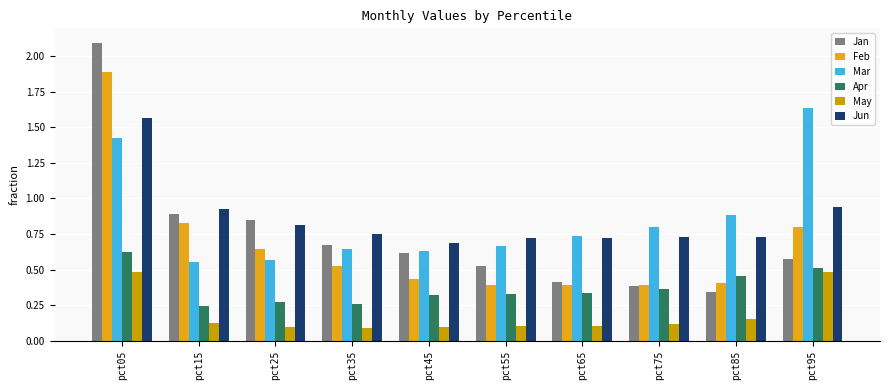

Reading left to right, list all the values displayed in this chart.

Jan: 2.1	0.9	0.8	0.7	0.6	0.5	0.4	0.4	0.3	0.6
Feb: 1.9	0.8	0.6	0.5	0.4	0.4	0.4	0.4	0.4	0.8
Mar: 1.4	0.6	0.6	0.6	0.6	0.7	0.7	0.8	0.9	1.6
Apr: 0.6	0.2	0.3	0.3	0.3	0.3	0.3	0.4	0.5	0.5
May: 0.5	0.1	0.1	0.1	0.1	0.1	0.1	0.1	0.2	0.5
Jun: 1.6	0.9	0.8	0.7	0.7	0.7	0.7	0.7	0.7	0.9